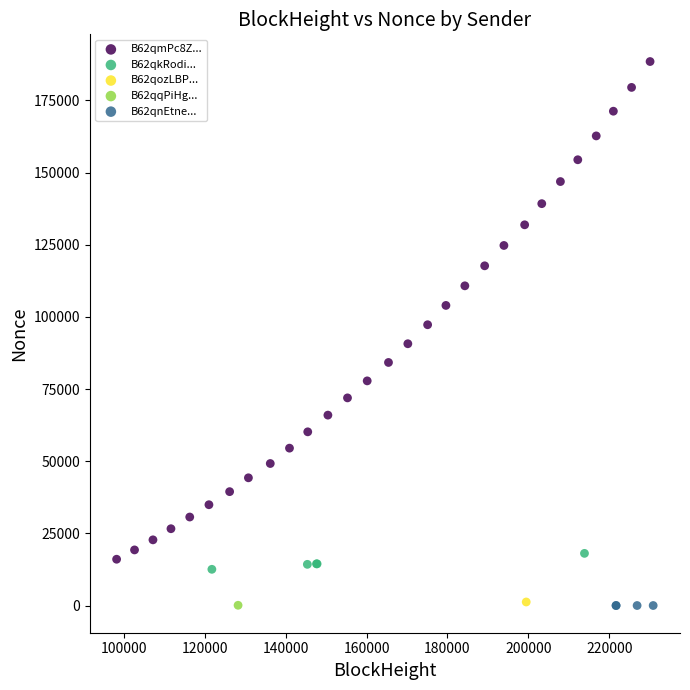

Which series reaches the maximum Y coordinate?

B62qmPc8Z...